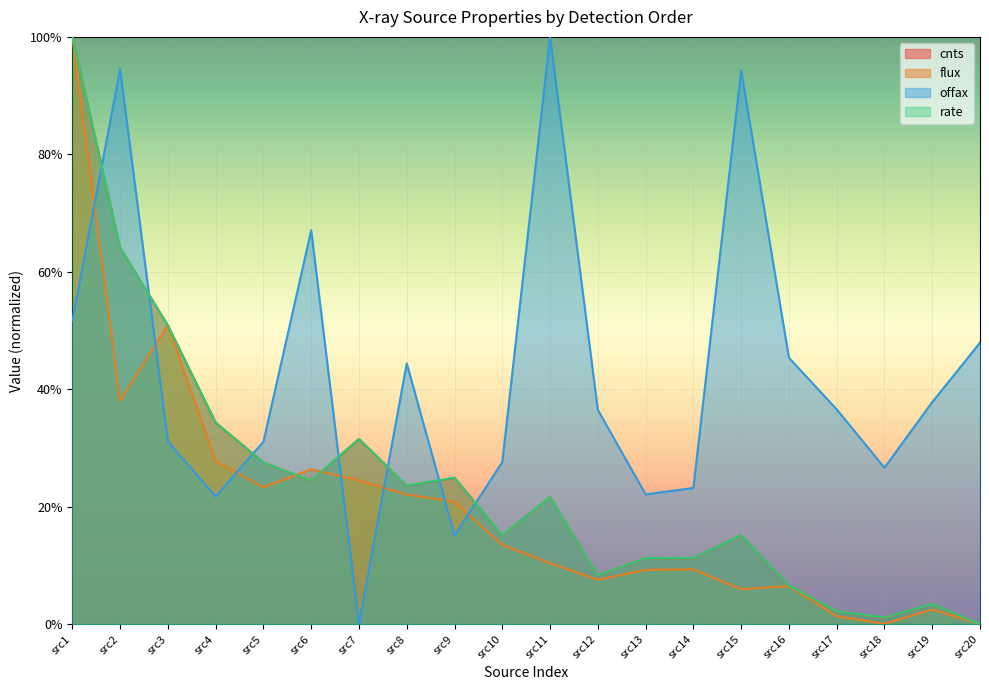

What are all the series names shown in the legend?

cnts, flux, offax, rate